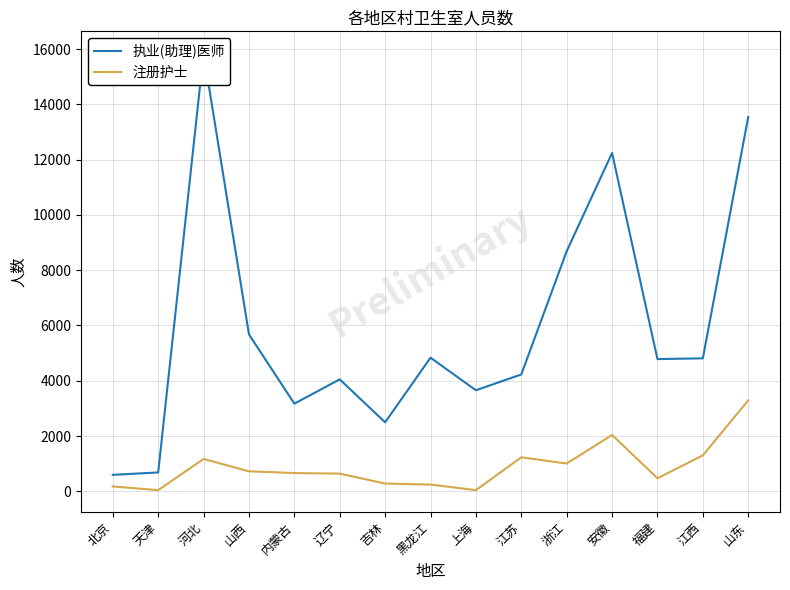

In 注册护士, how many points are higher than both neighbors (excluding endpoints)?

3